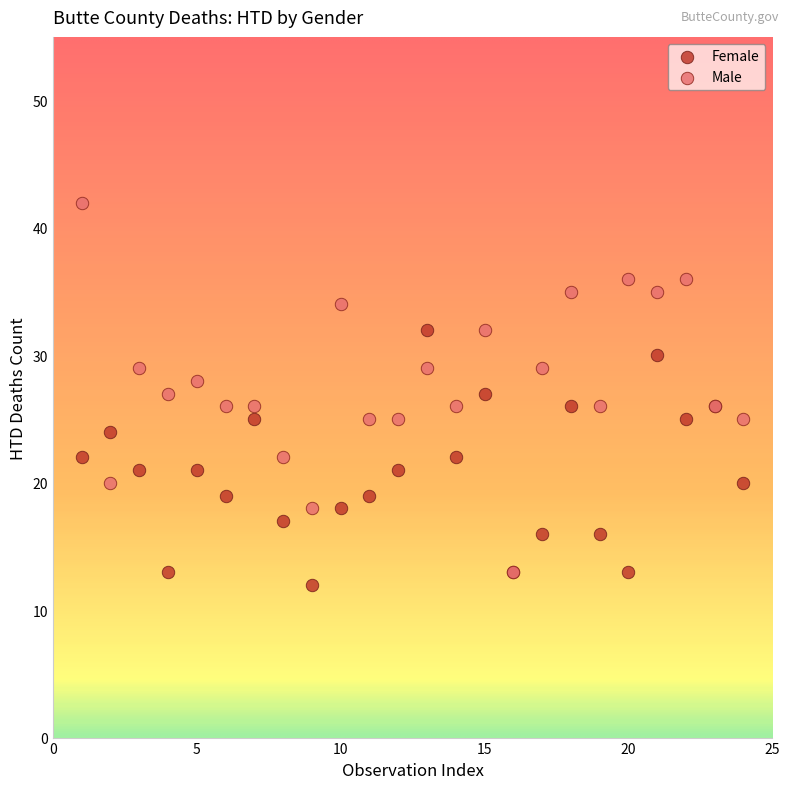

Which series reaches the maximum Y coordinate?

Male